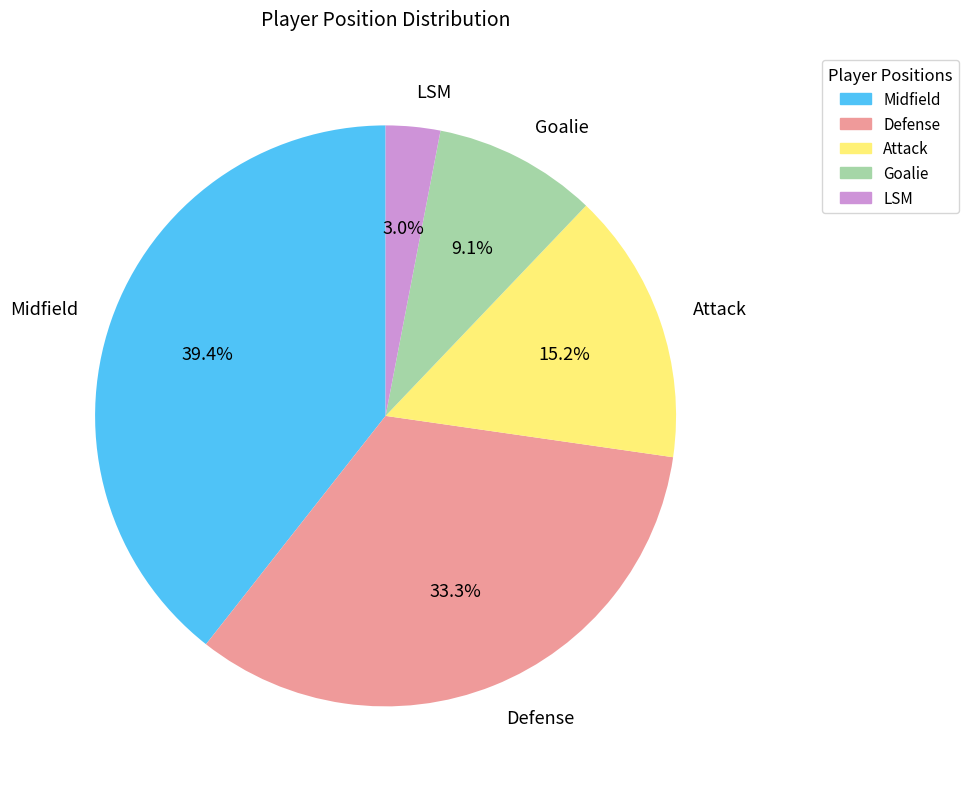

Do Defense and Attack together represent more than half of the pie?

No